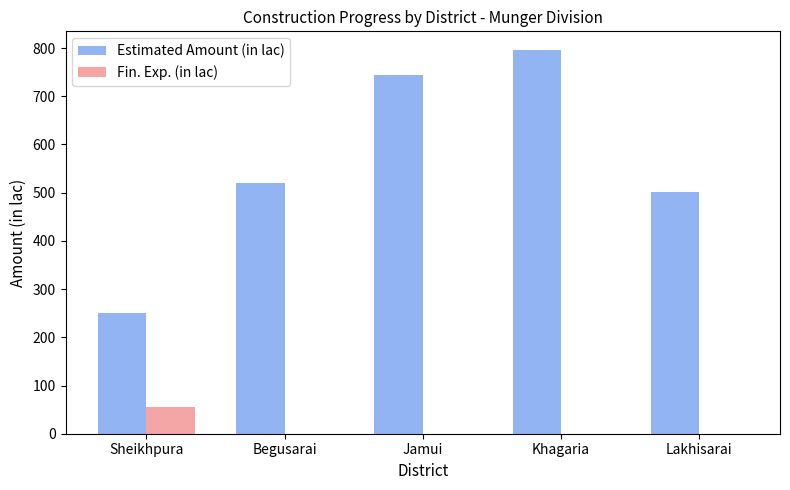

What is the sum of the Estimated Amount (in lac) values at Jamui and Khagaria?

1540.0